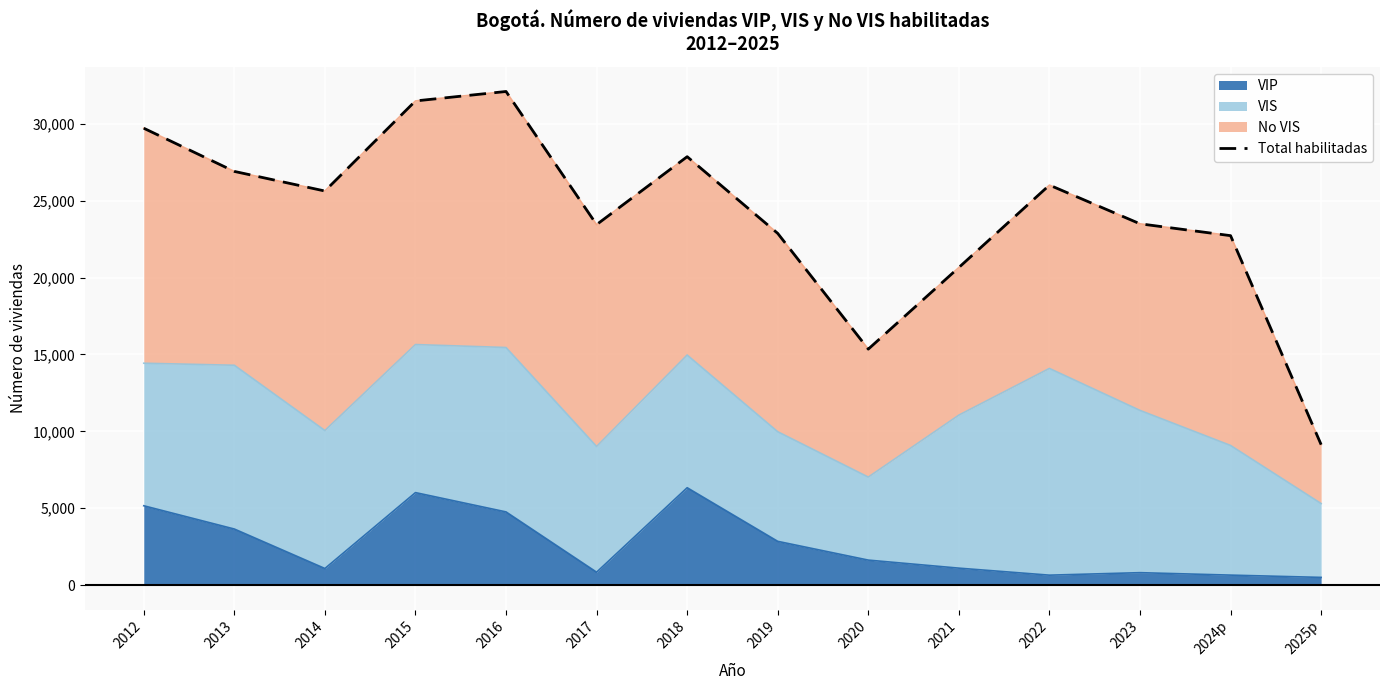

List the labels in order of value, largest first.

2016, 2015, 2012, 2018, 2013, 2022, 2014, 2023, 2017, 2019, 2024p, 2021, 2020, 2025p